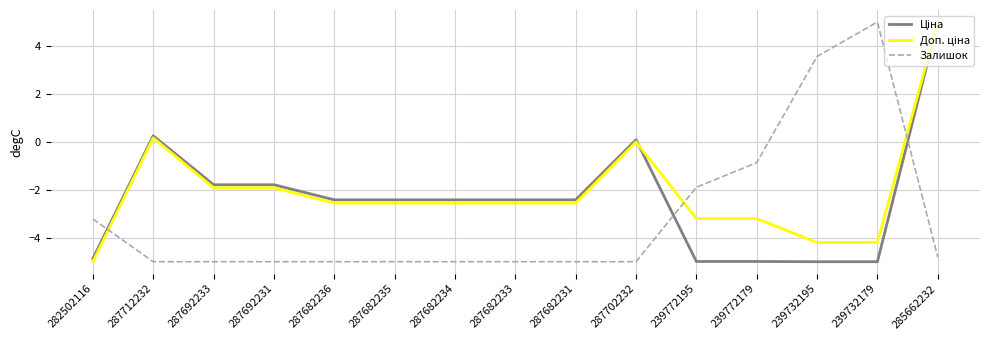

What is the spread (max minus min) of values at 239732179?

10.0